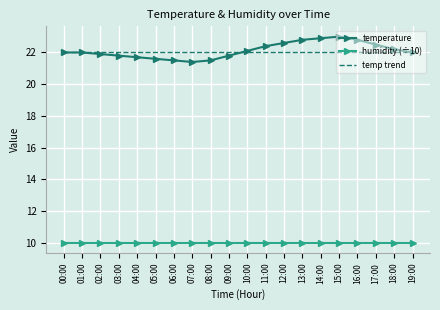

What is the difference between the maximum and minimum values?

1.6